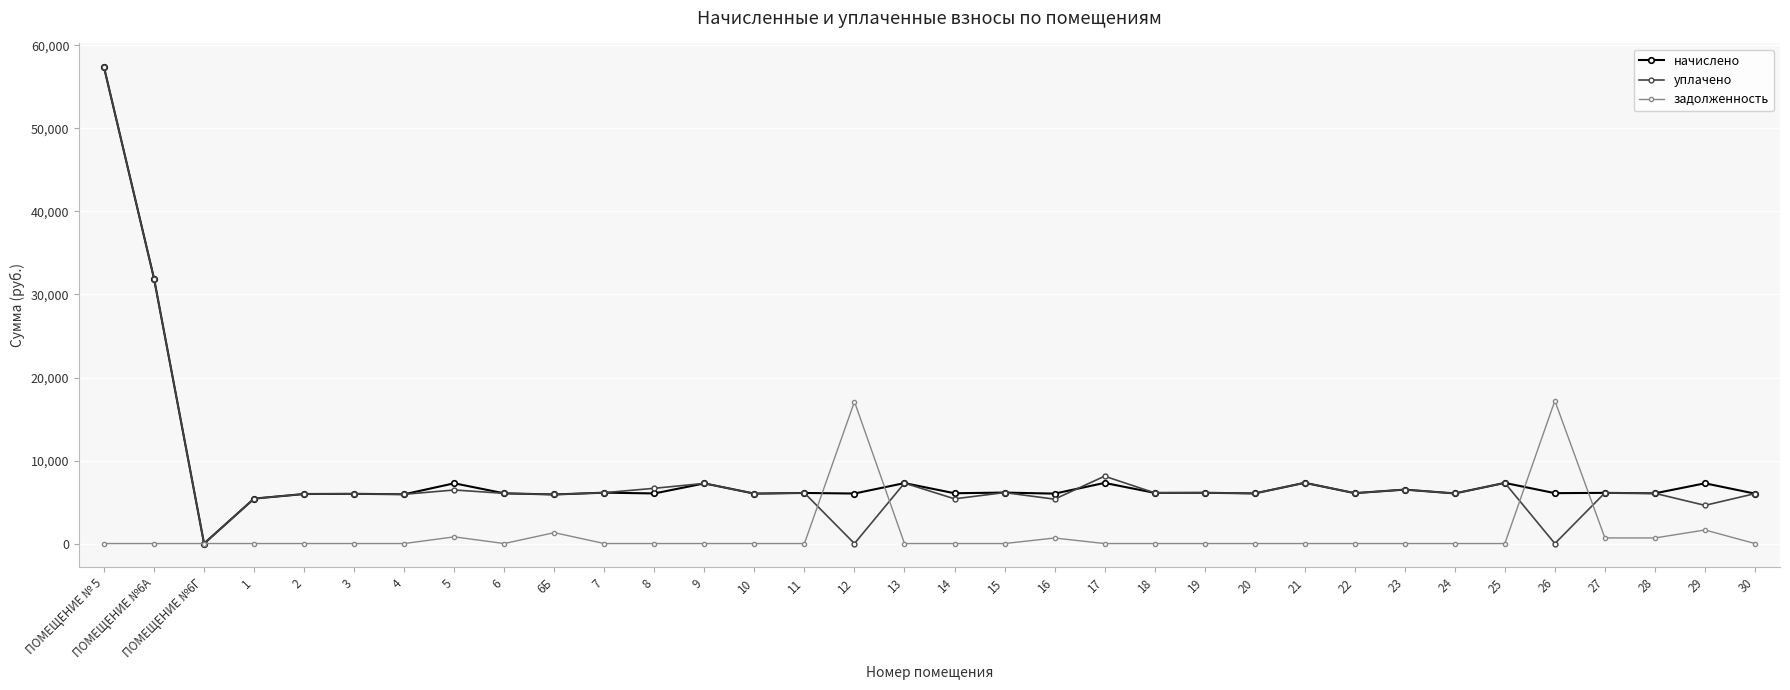

What is the value of the начислено point at the 24th from the left?

6036.5